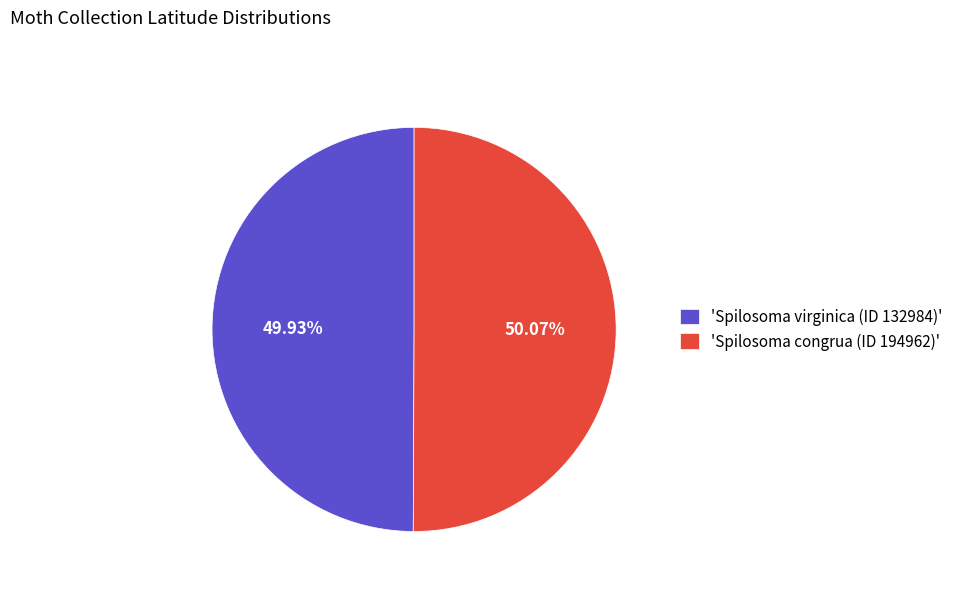

Does any single category account for the majority?

Yes